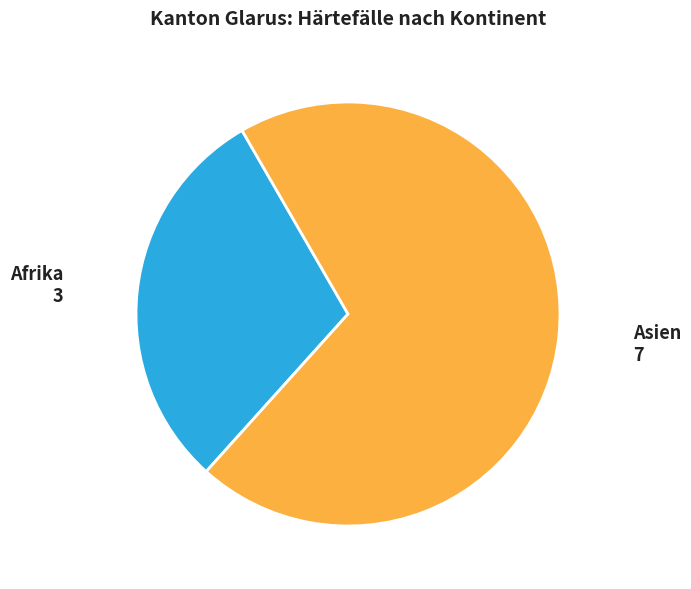

Is there a majority slice in this chart?

Yes